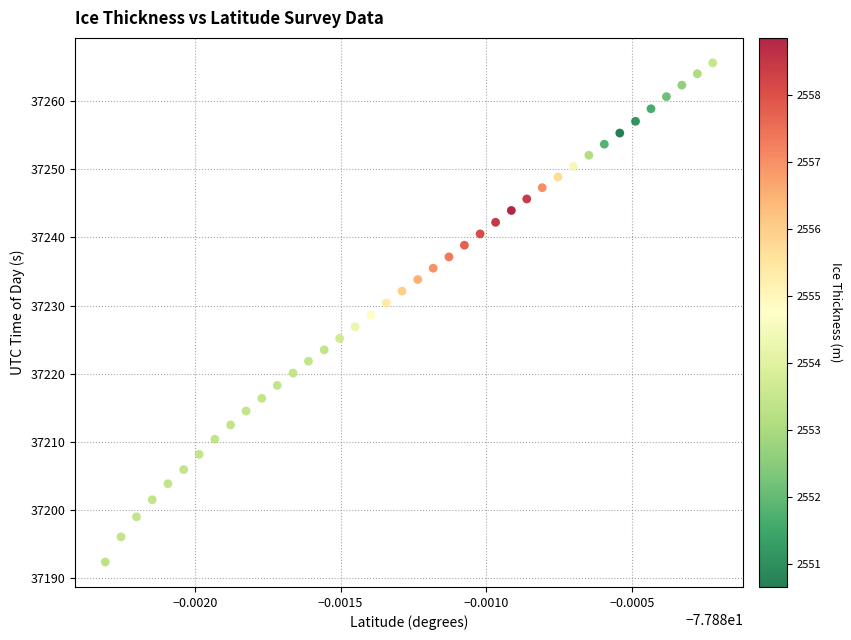

What is the range of Y values (max minus min)?

73.2